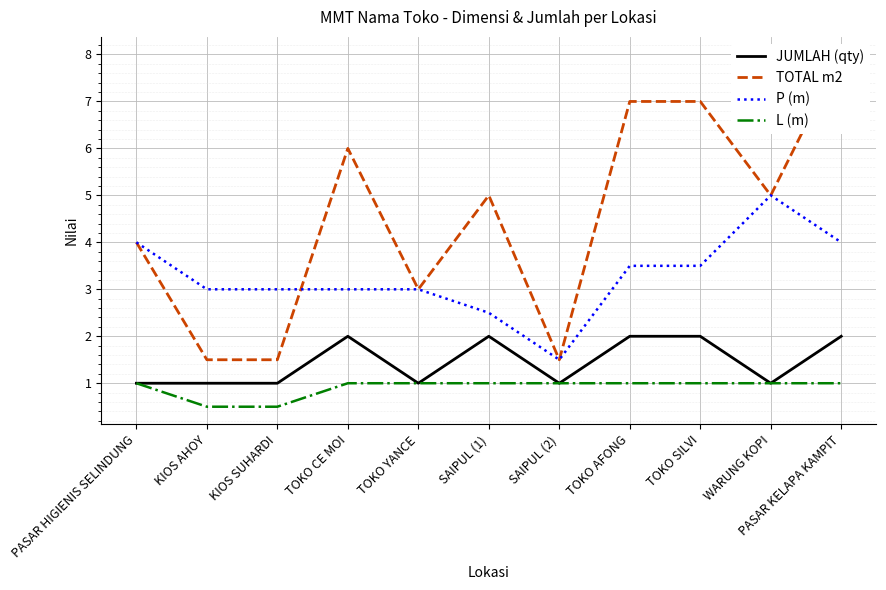

Which category has the lowest value across all series?

KIOS AHOY